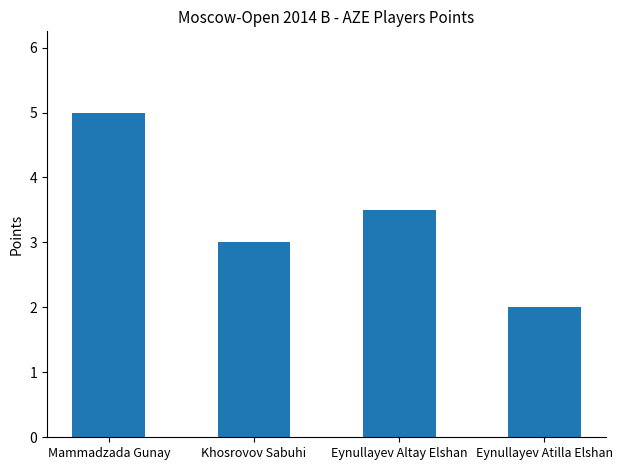

What is the greatest value displayed?

5.0